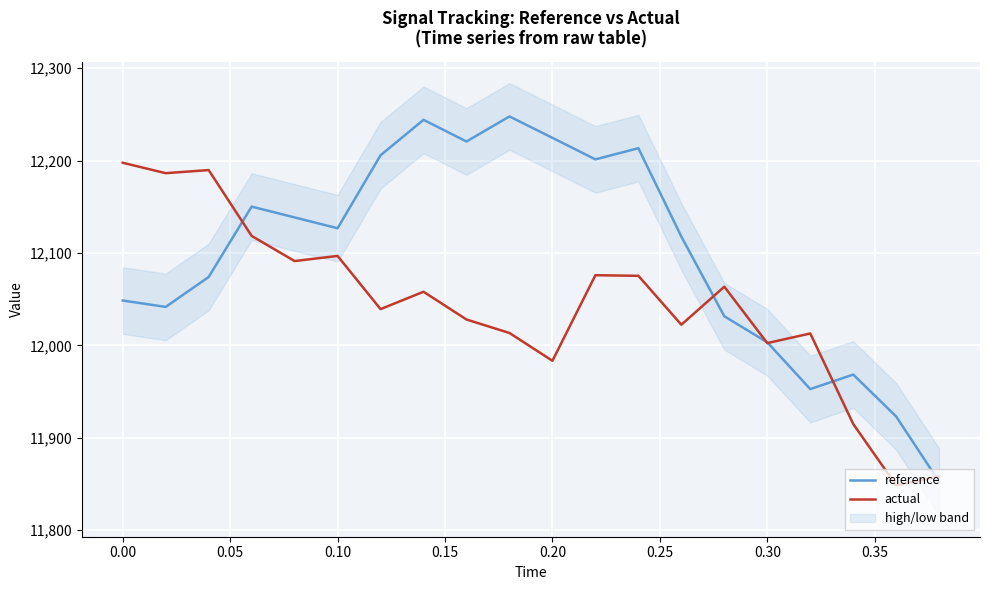

What is the lowest value of the reference series?

11852.4